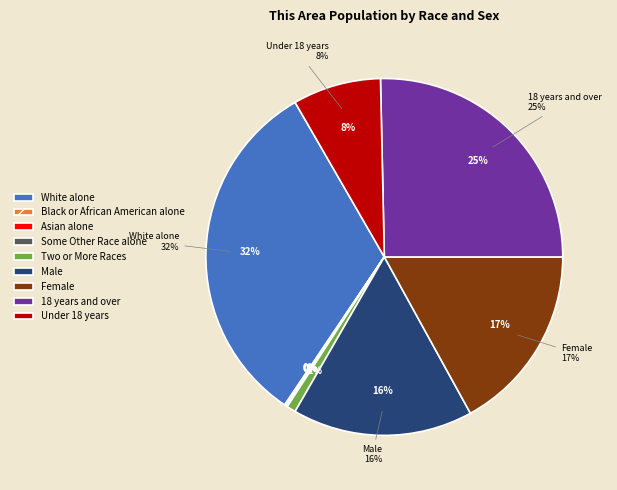

To the nearest percent, what is the average slice percentage?

9%